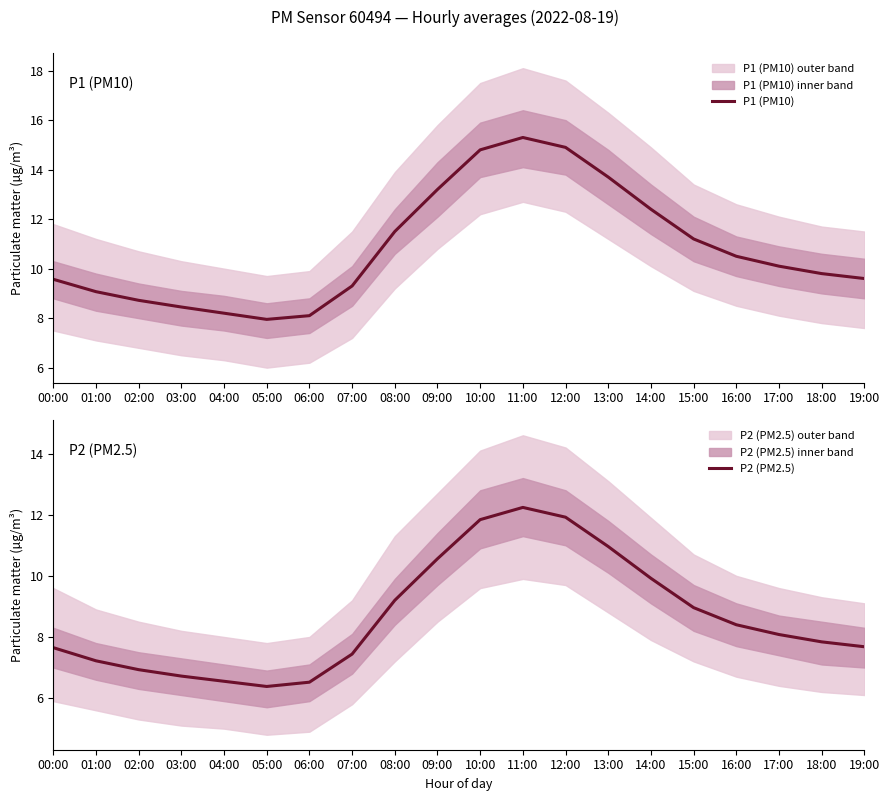

At which category is the sum across all series the highest?

11:00